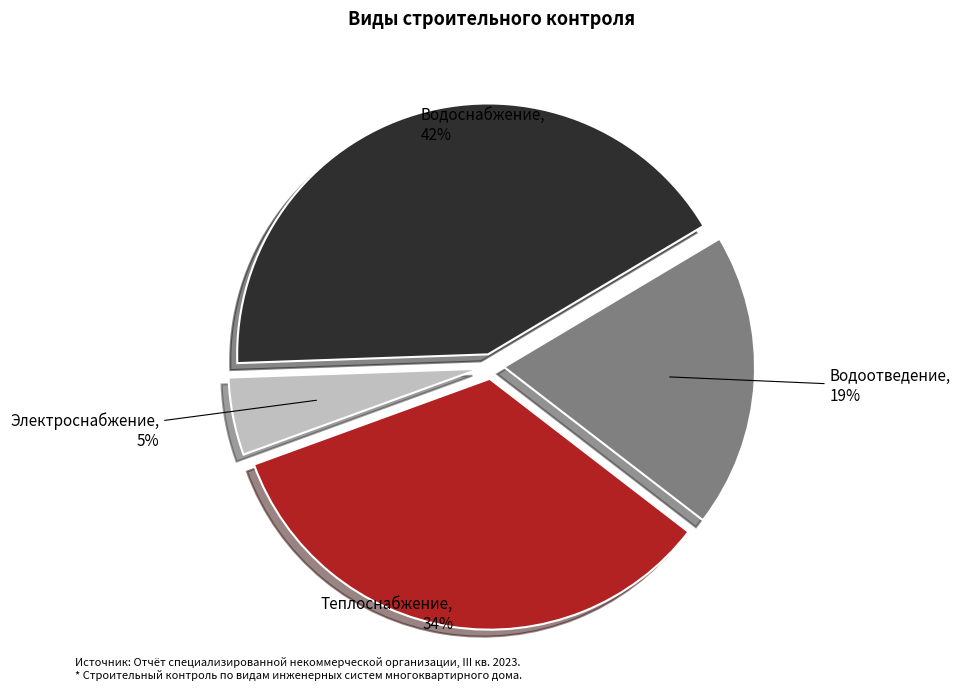

Do Электроснабжение, 5% and Водоотведение, 19% together represent more than half of the pie?

No